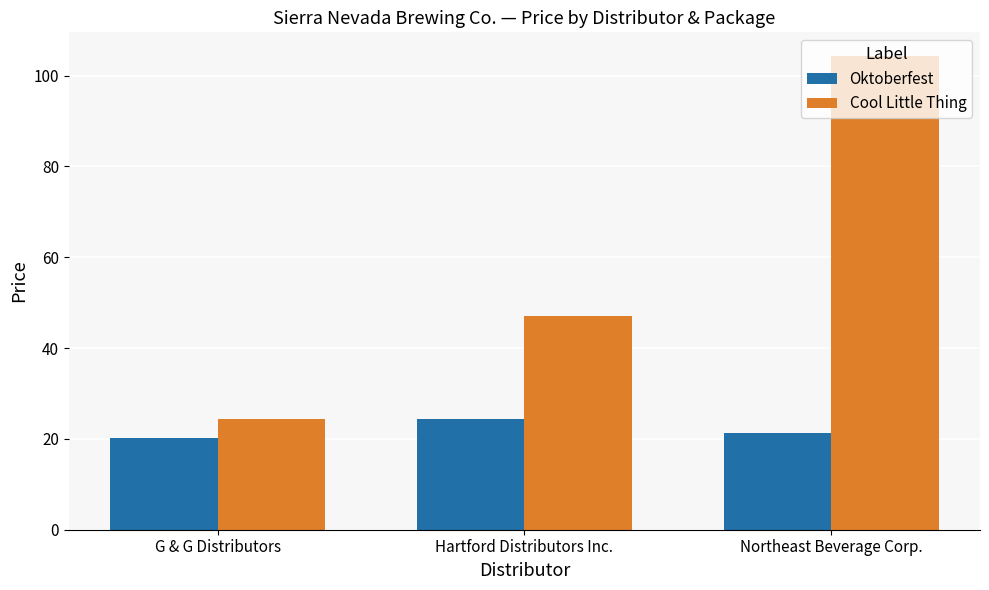

Which series has the largest total across all categories?

Cool Little Thing